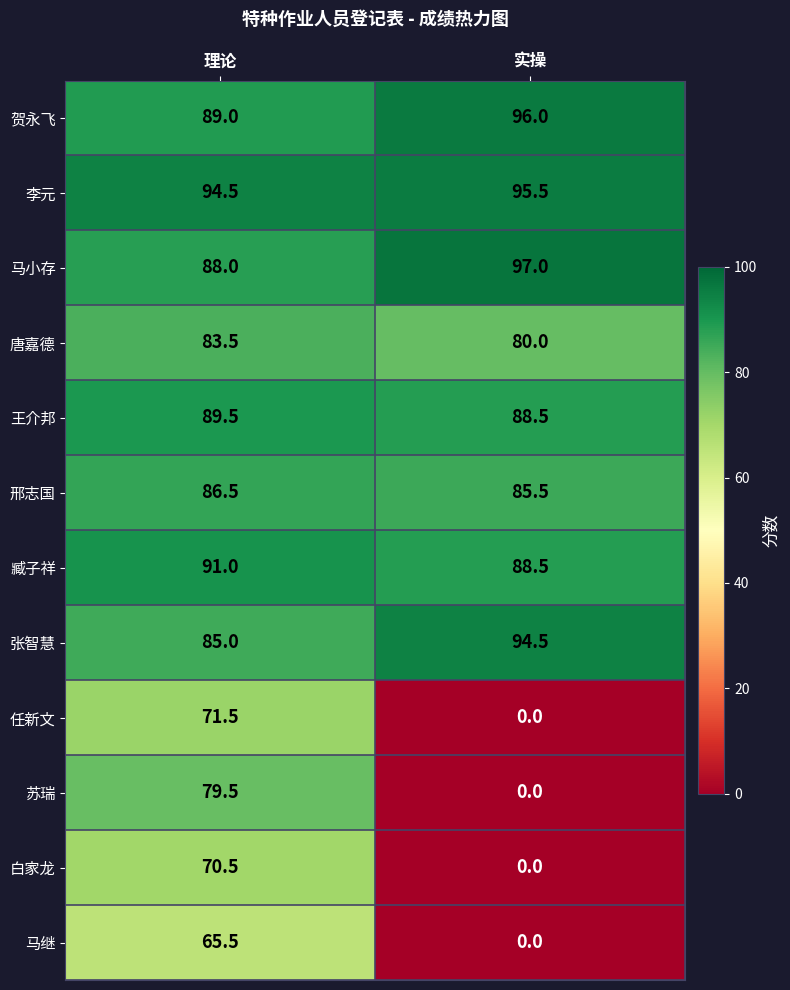

What is the total value across all series at 理论?

994.0